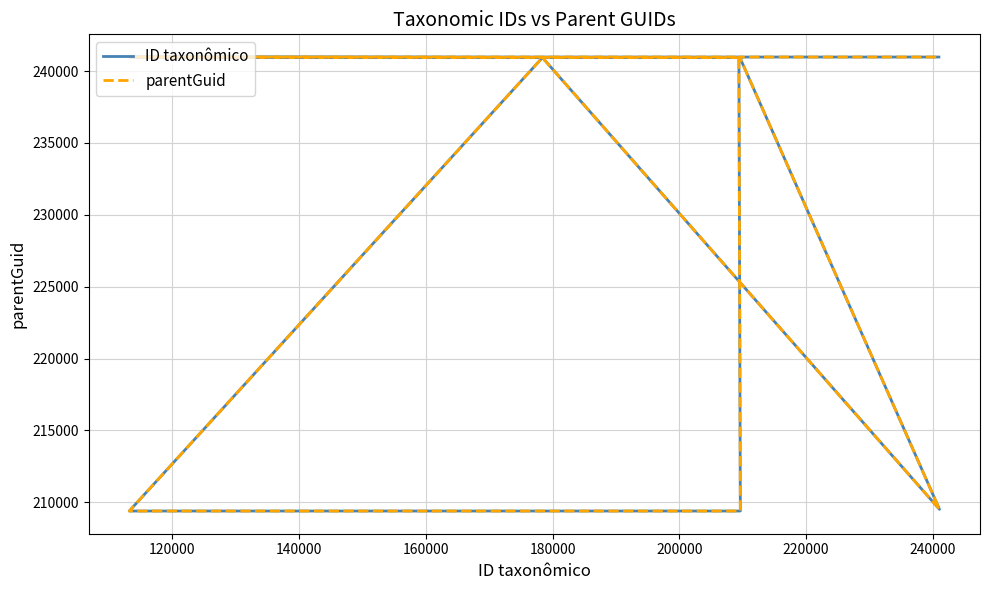

At which category does the chart reach its peak across all series?

120000